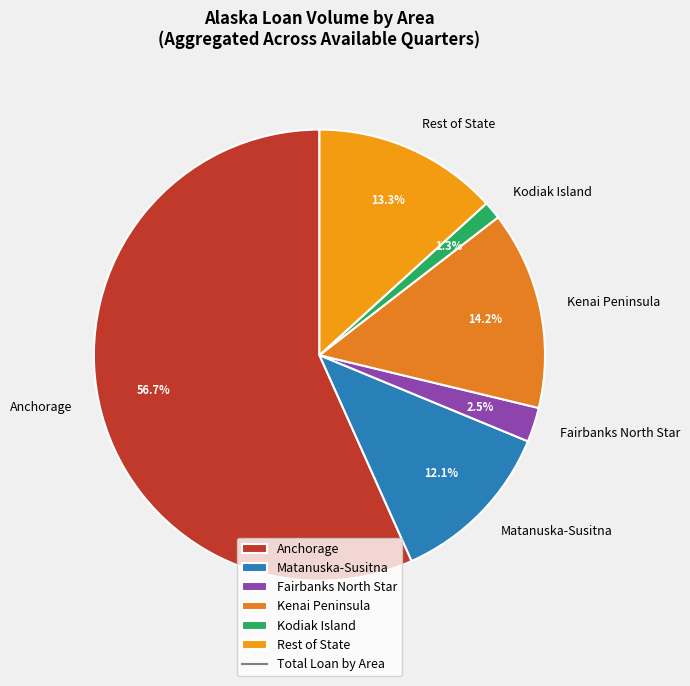

Which slice is the smallest?

Kodiak Island